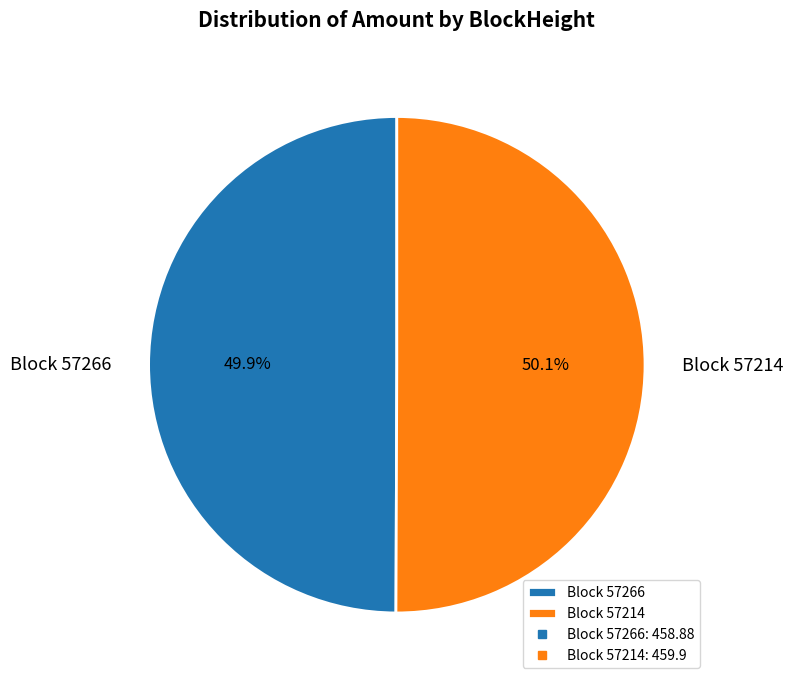

What portion of the pie excludes Block 57214?

49.9%